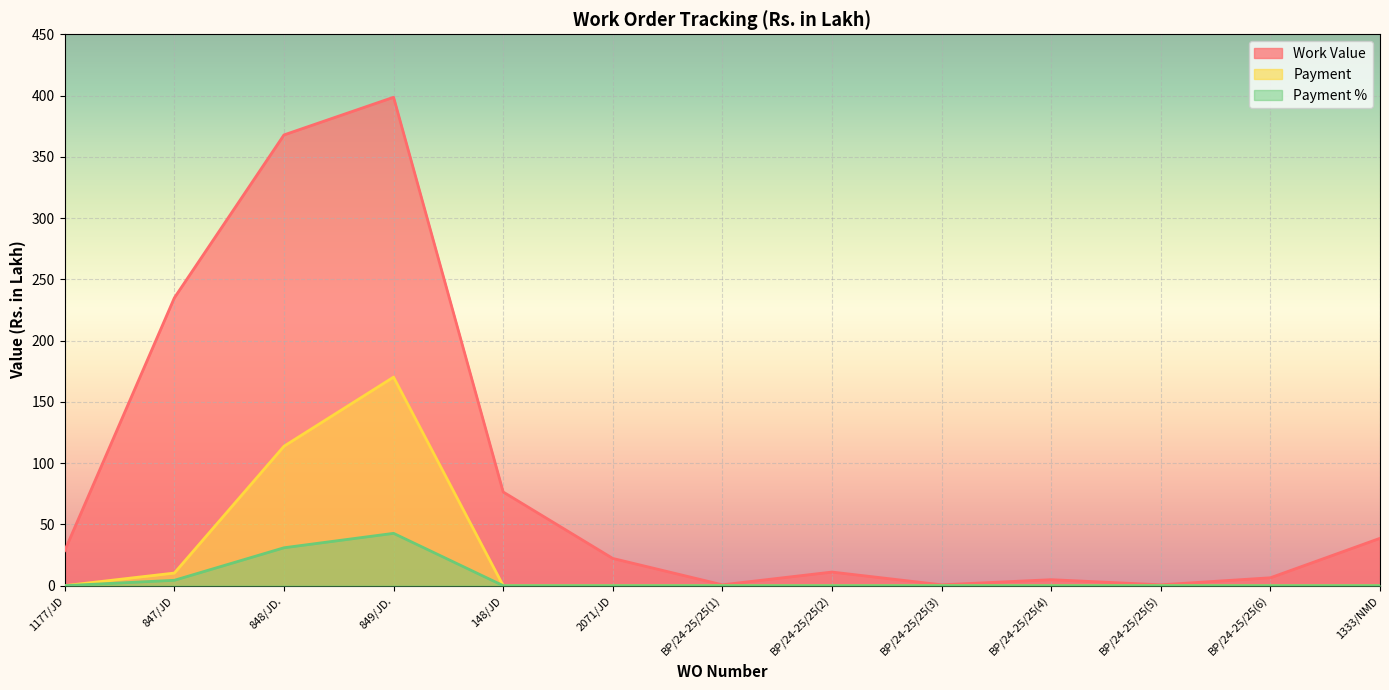

True or false: Work Value and Payment cross at least once.

False